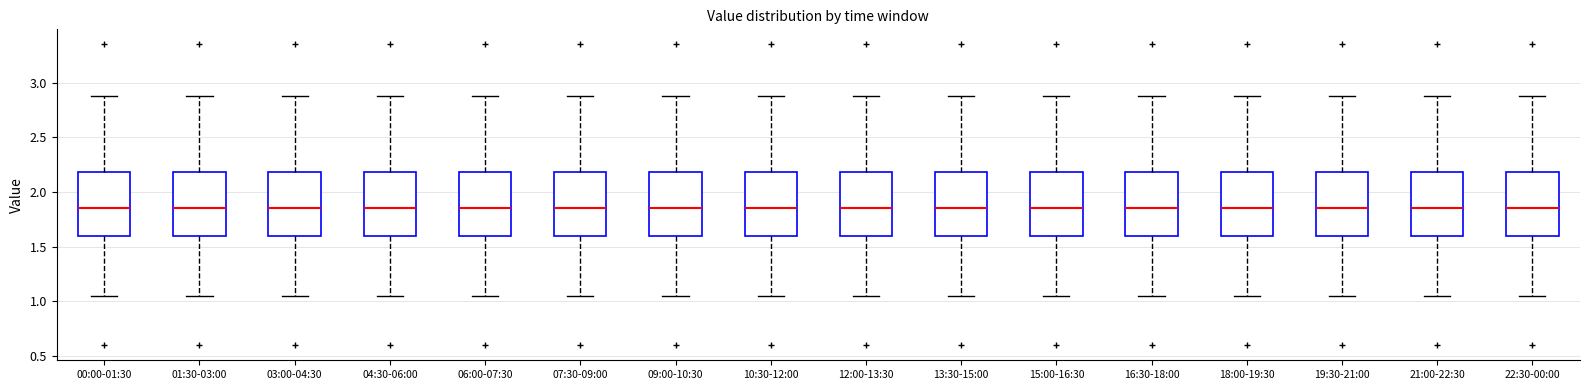

Where does the upper whisker of the box for 06:00-07:30 end on the y-axis? The values are not printed on the chart, so give them approximately, as read against the axis.

2.90